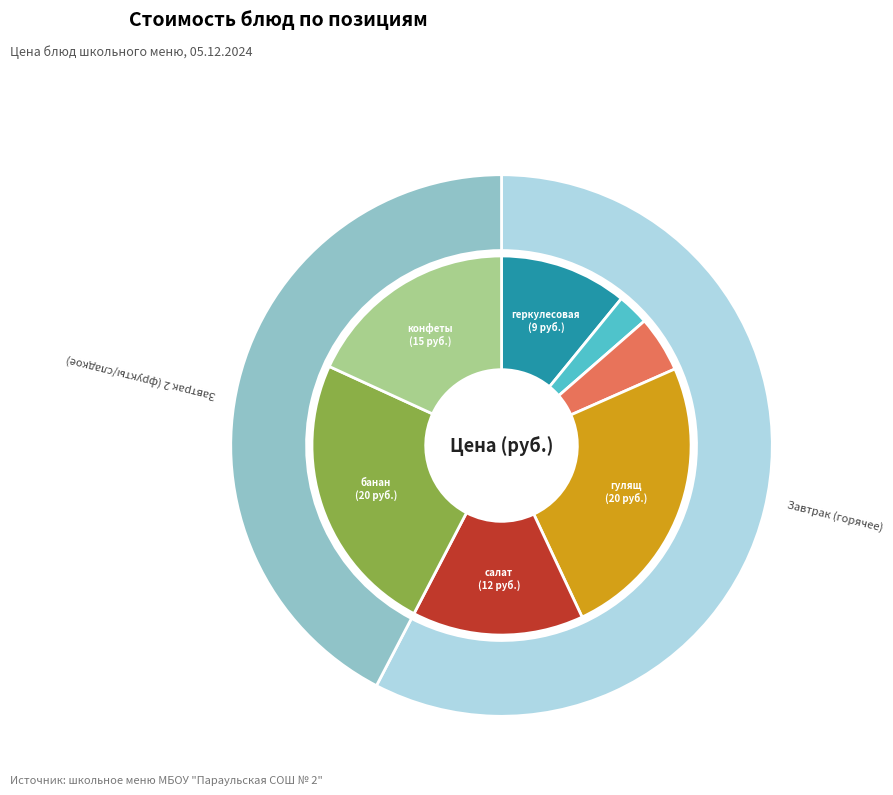

Combined, what portion of the pie is конфеты БОЯРУШКА and хлеб белый / ржаной?

22.9%